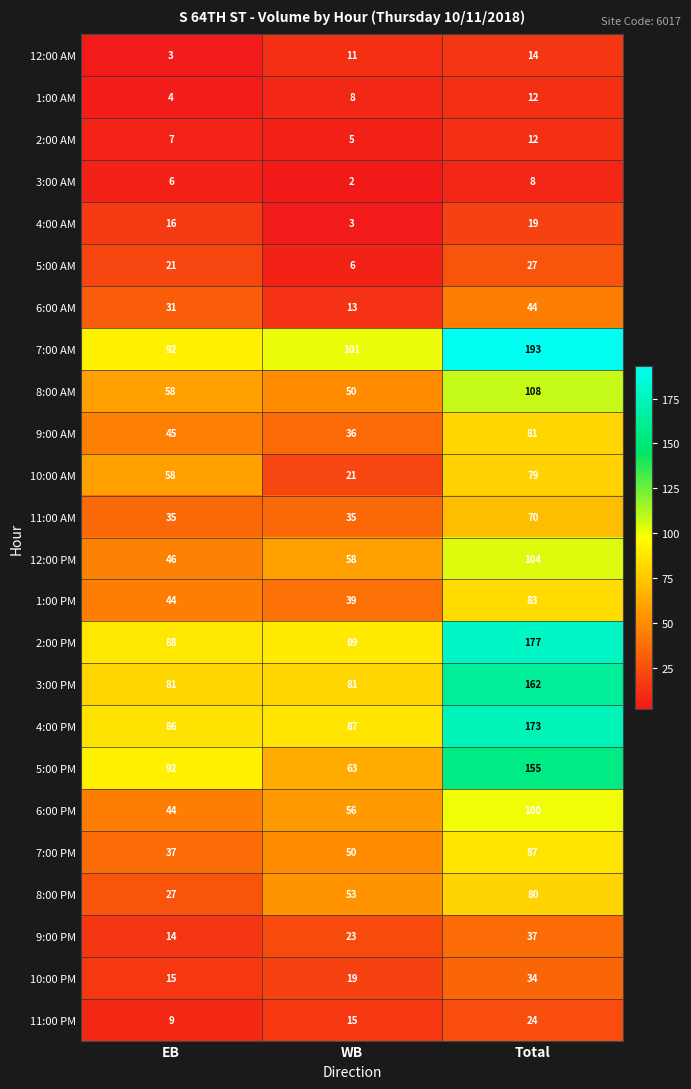

Count the number of data series in this chart.

24